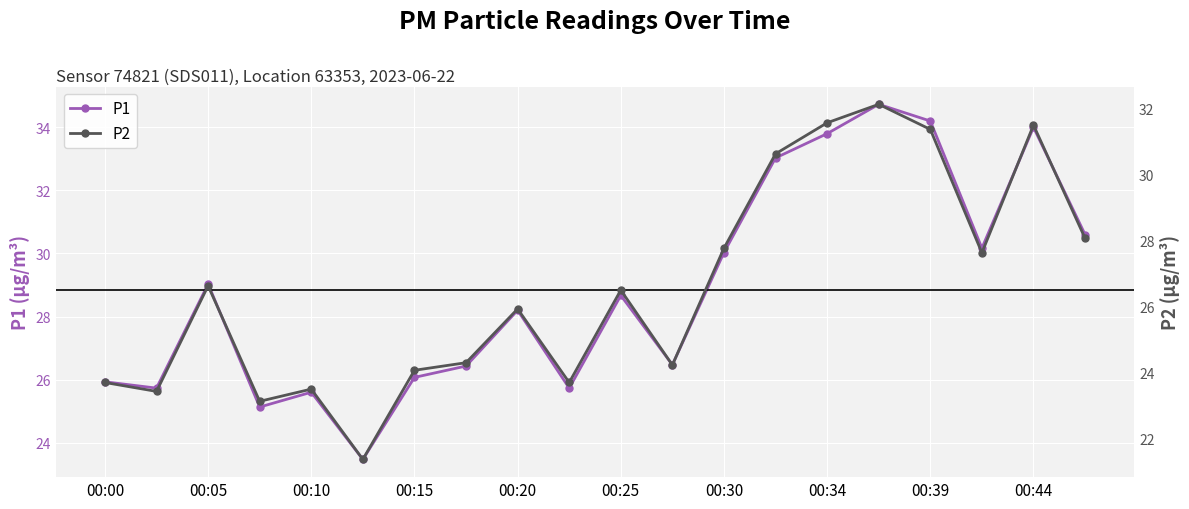

How many data points in P2 are above 26?

10